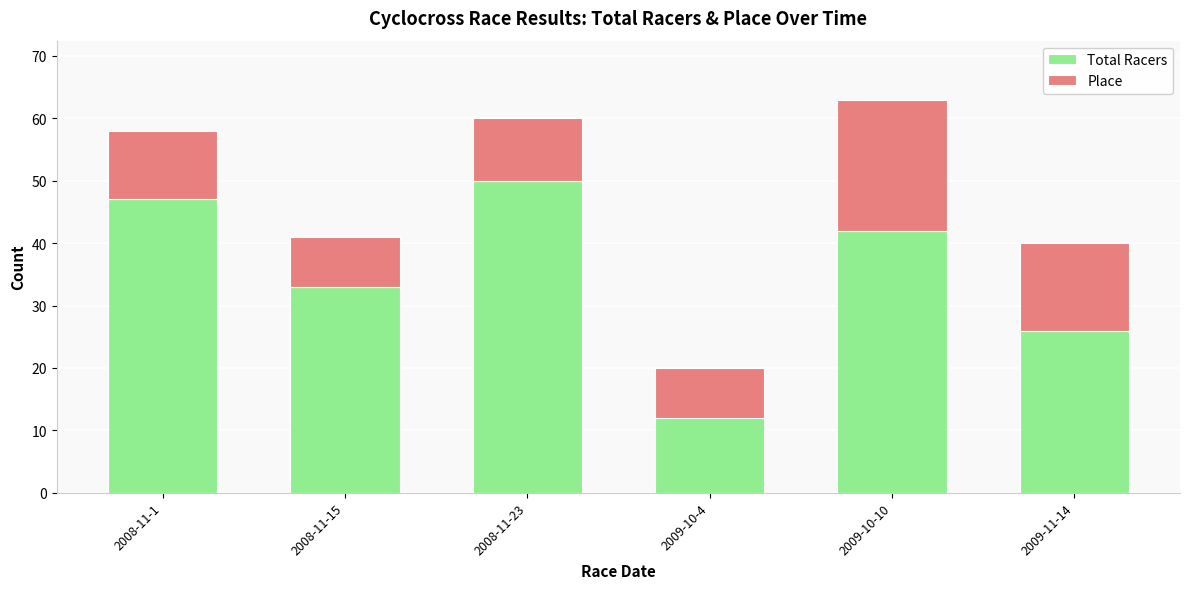

Which category has the lowest value in the Total Racers series?

2009-10-4